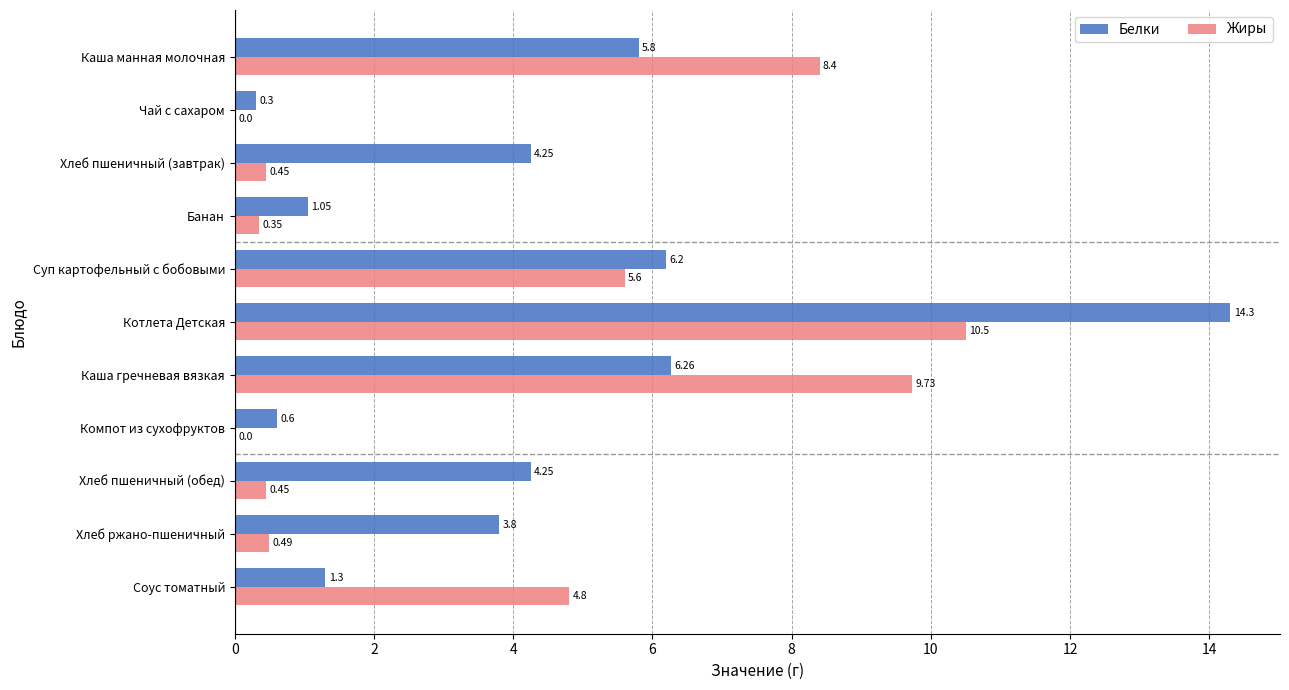

What is the maximum value shown in the chart?

14.3